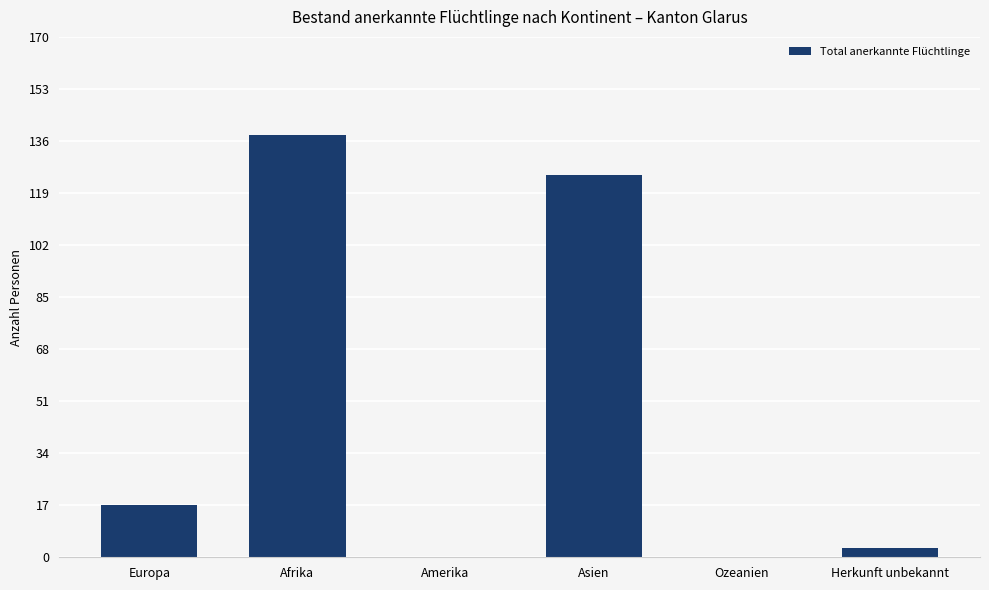

Reading left to right, what are all the values shown in this chart?

17	138	0	125	0	3